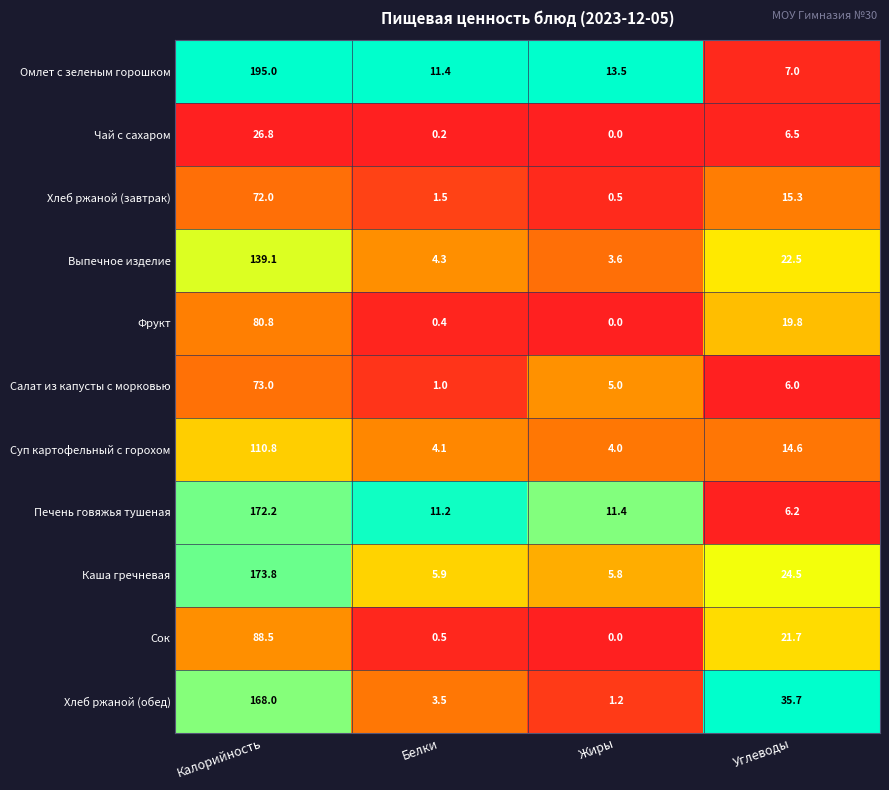

Read the Салат из капусты с морковью value at Углеводы.

6.0